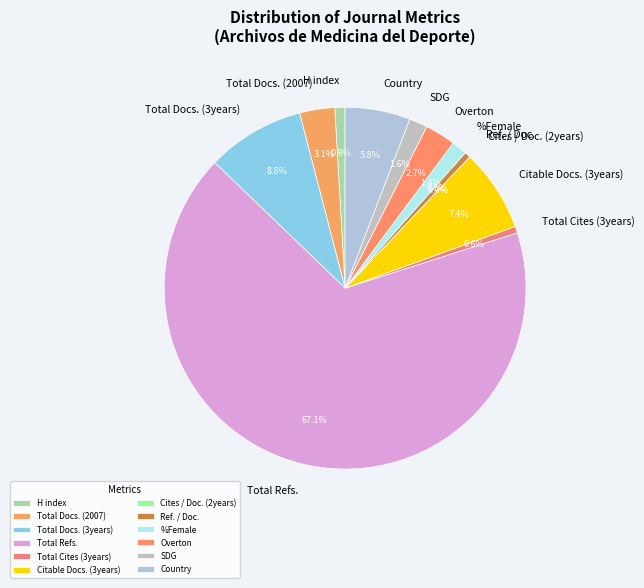

To the nearest percent, what is the difference between the largest and smallest slice percentages?

67%